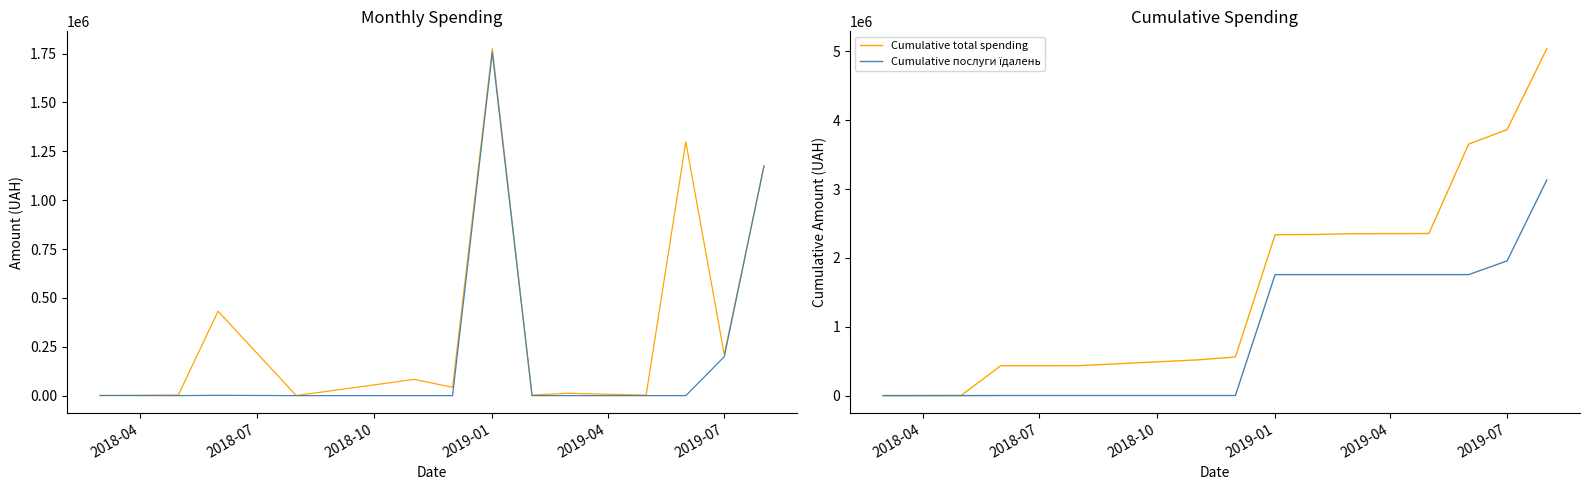

Which series has the largest total across all categories?

Cumulative total spending